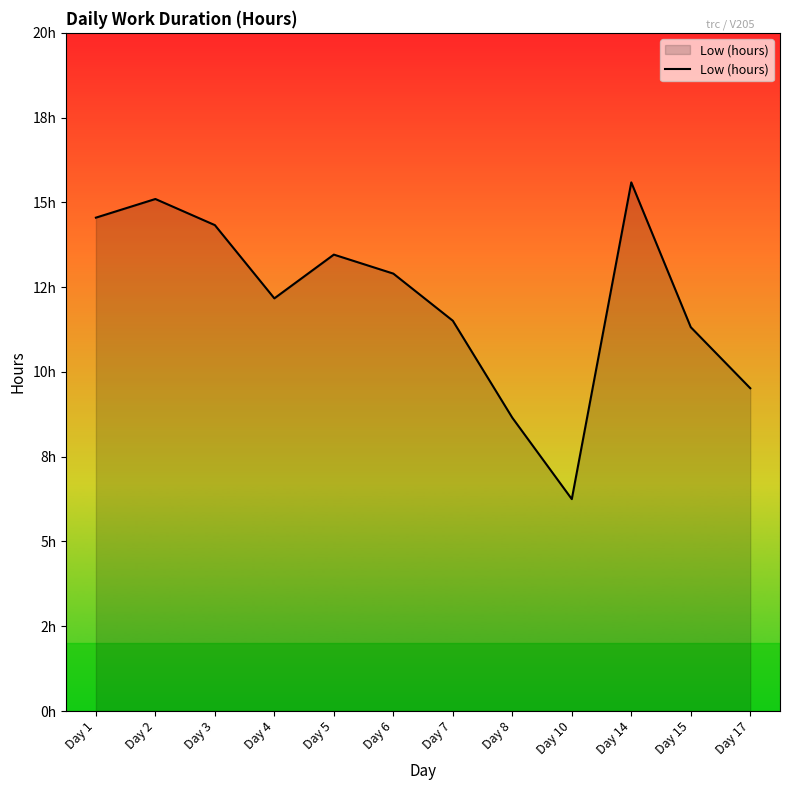

Is this an area chart (filled region under the line)?

Yes